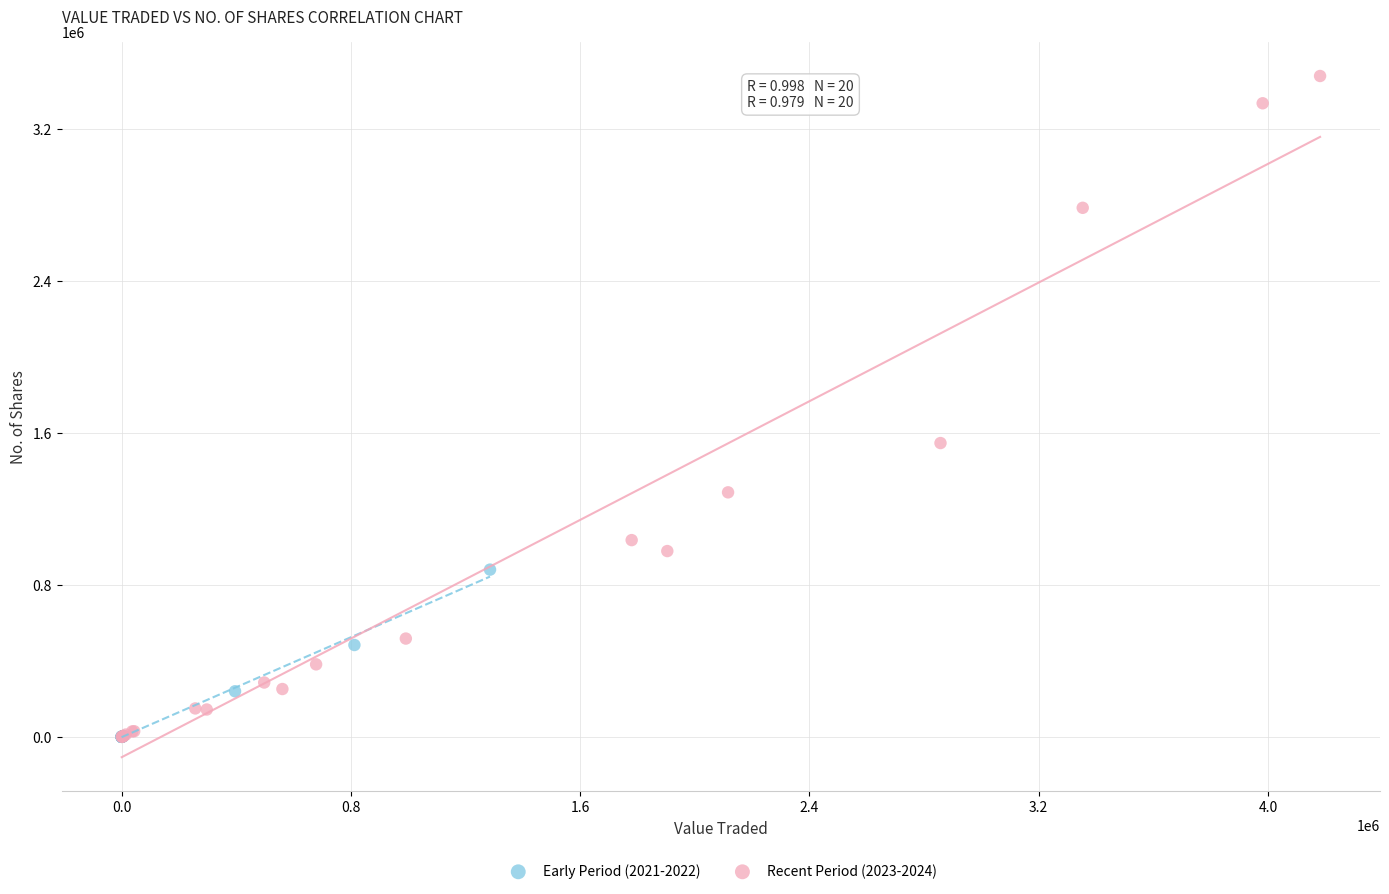

Which series has the largest Y range (max minus min)?

Recent Period (2023-2024)